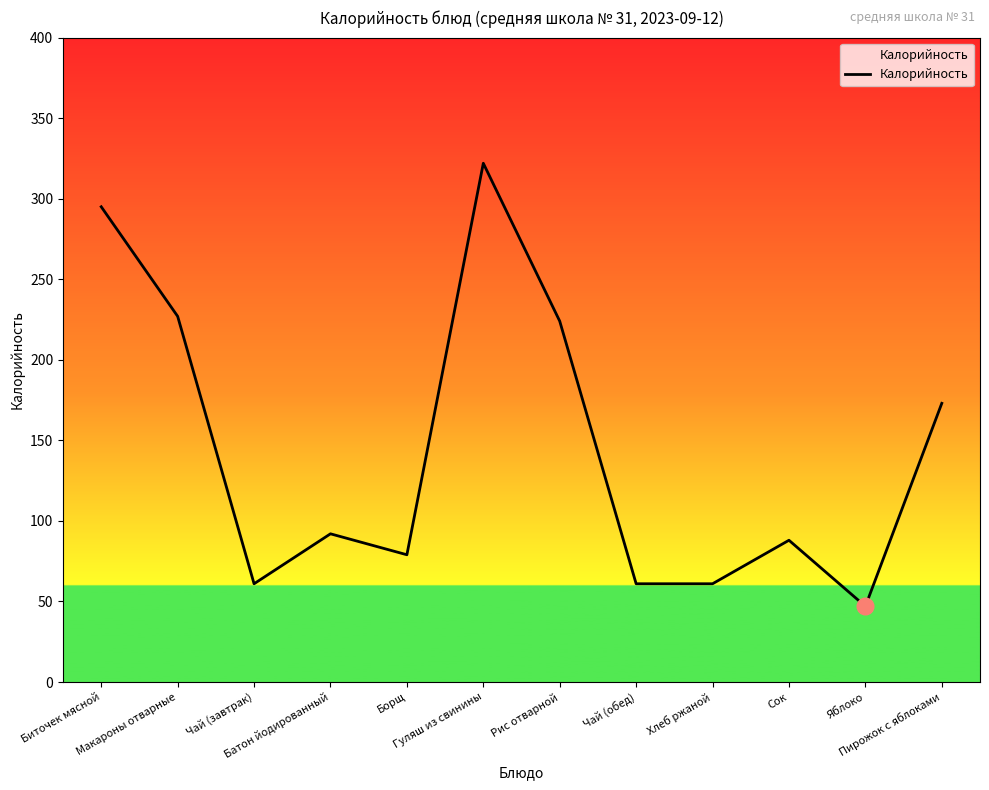

True or false: the data shows 92 at Батон йодированный.

True